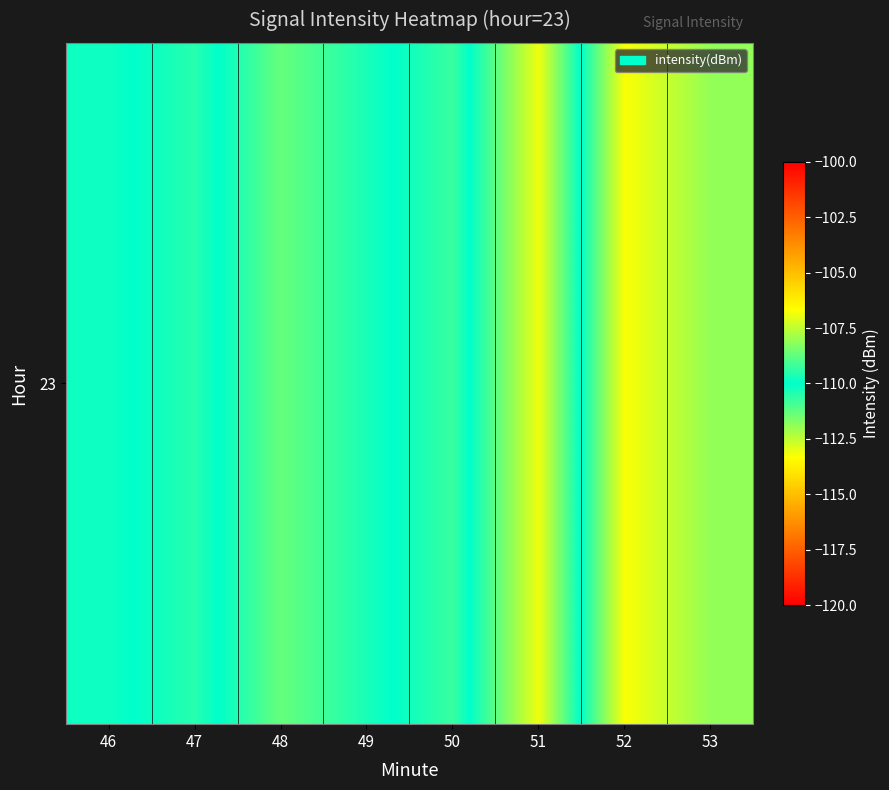

What is the sum of all values?

-878.5